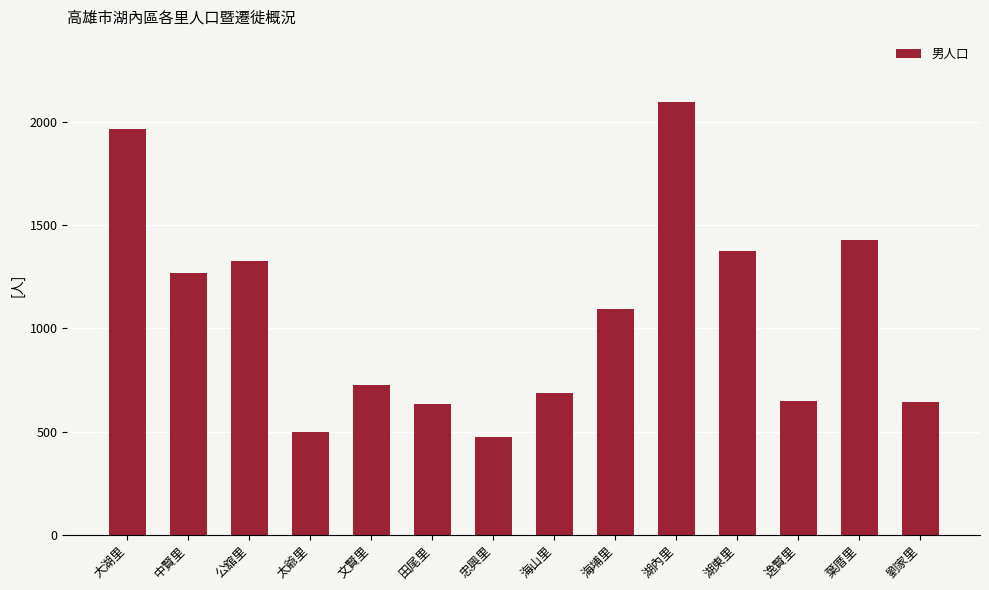

At which label is the value closest to 1286?

中賢里